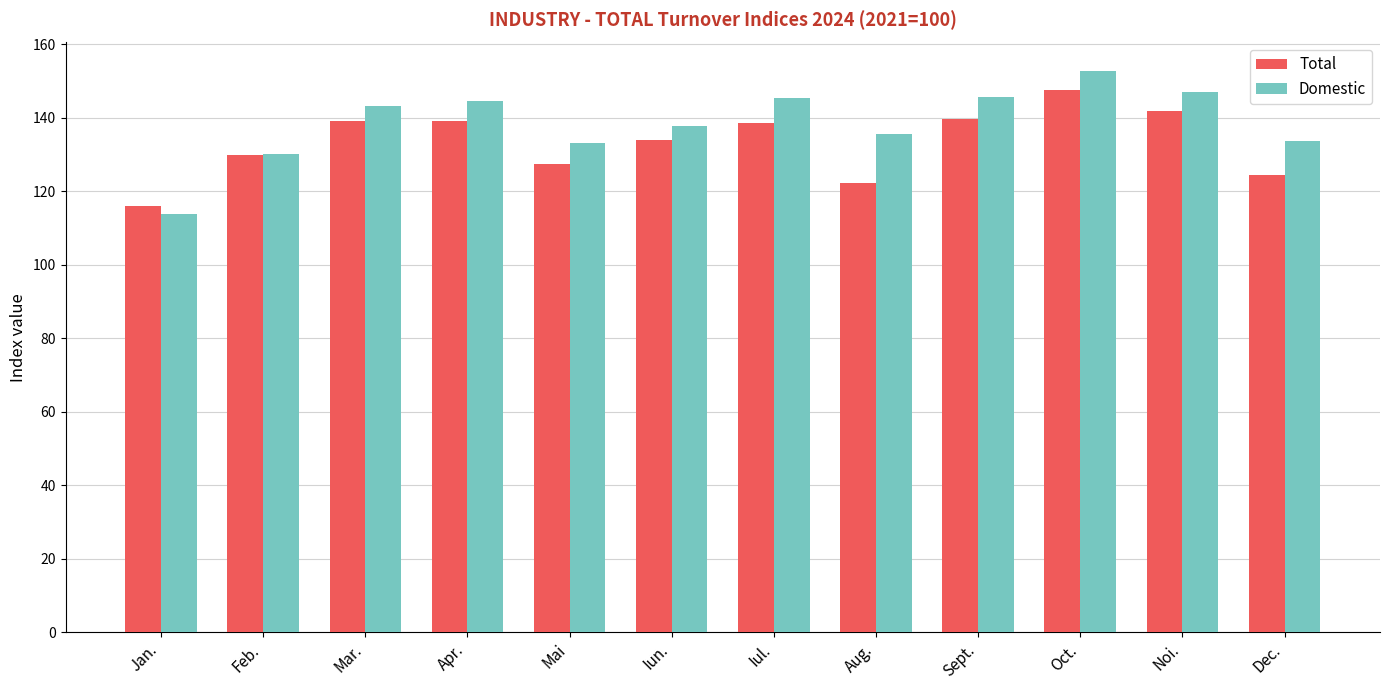

How many groups of bars are there?

12